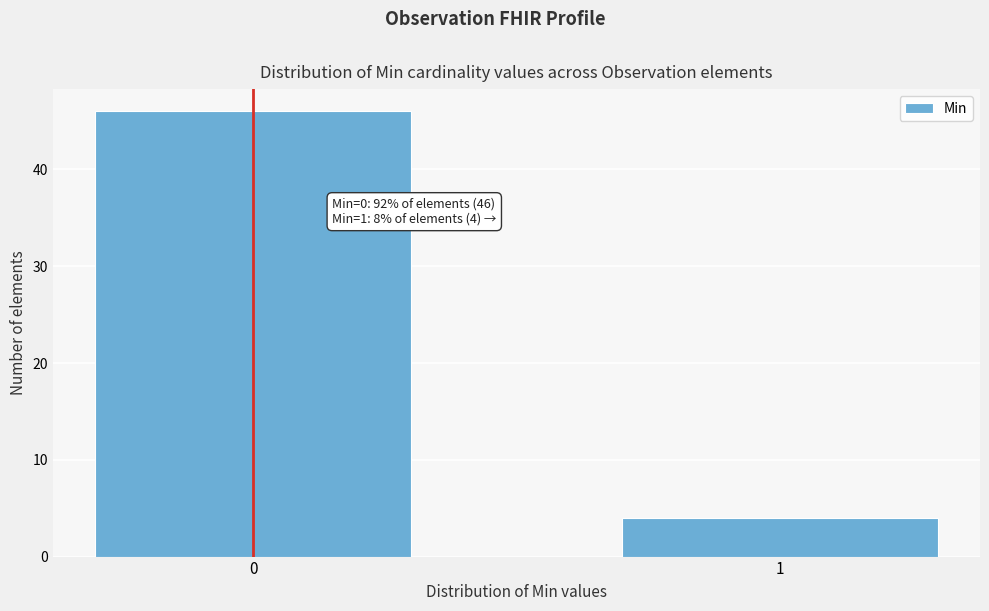

Reading left to right, list all the values displayed in this chart.

0=46	1=4